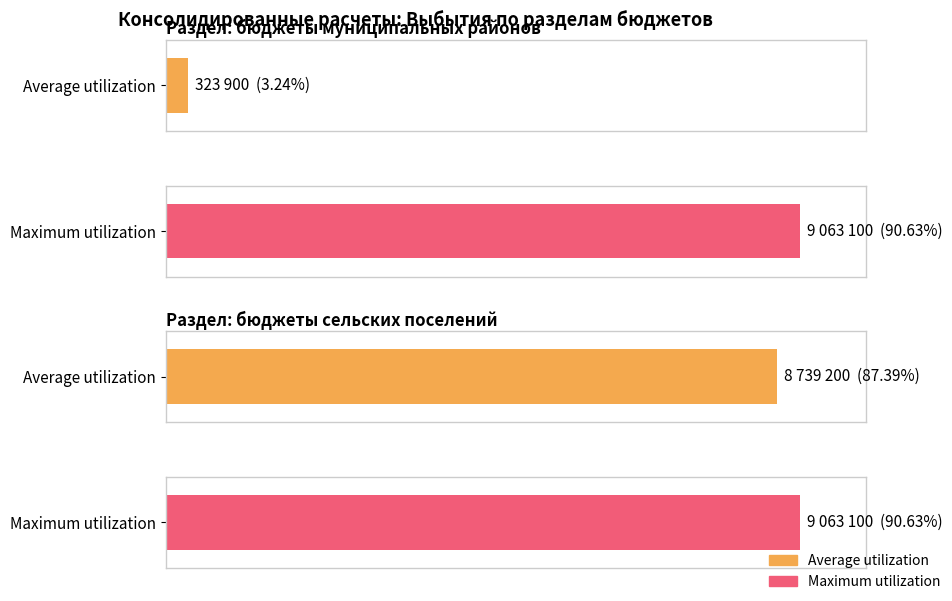

Reading right to left, transcribe all the data shown in this chart.

Average utilization: бюджеты сельских поселений=8739200	бюджеты муниципальных районов=323900
Maximum utilization: бюджеты сельских поселений=9063100	бюджеты муниципальных районов=9063100